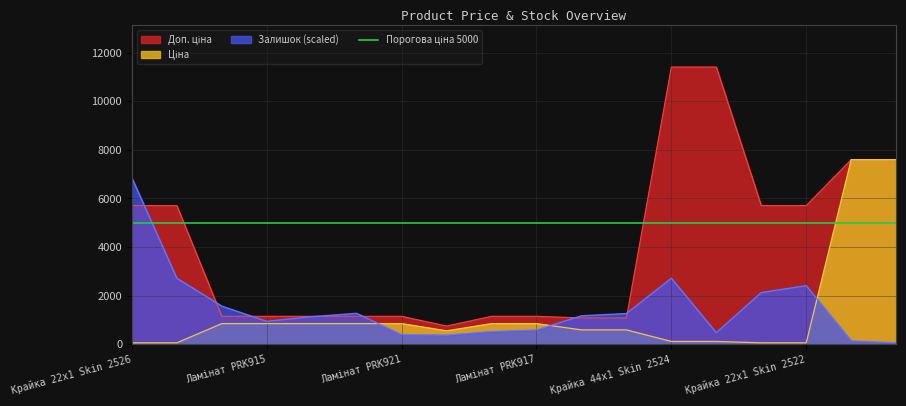

Is the value of Доп. ціна at Панель Skin 2522 greater than the value of Залишок at Крайка 44x1 Skin 2526?

Yes